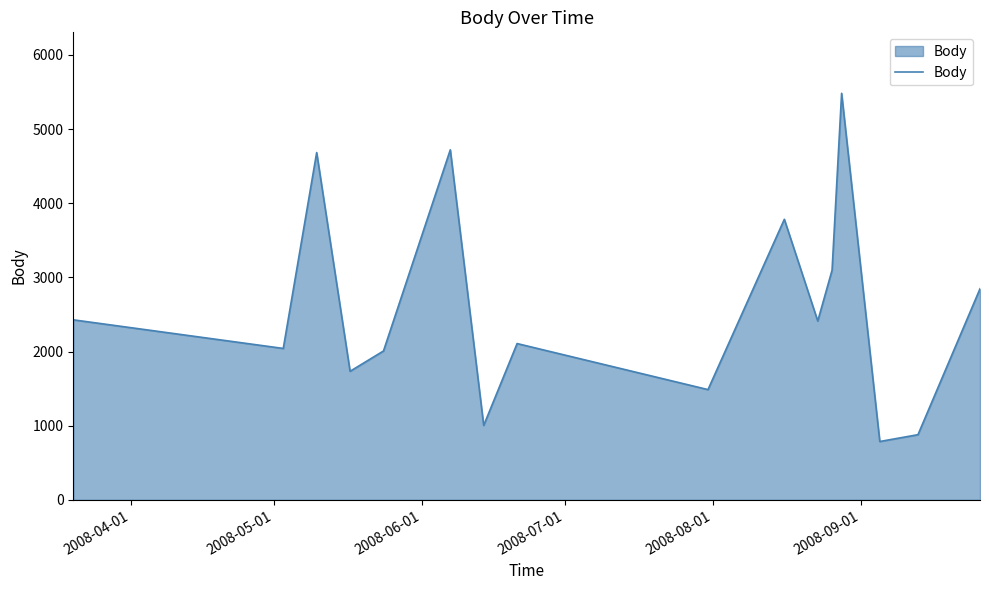

Count the number of categories in the chart.

16